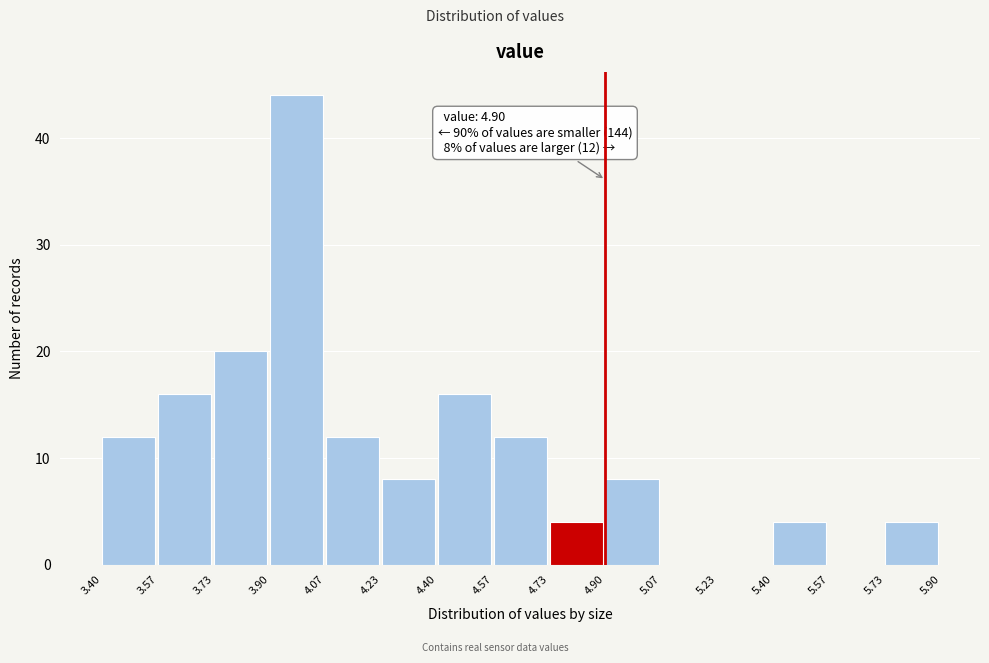

Which range on the x-axis has the tallest bar?

3.90 to 4.07